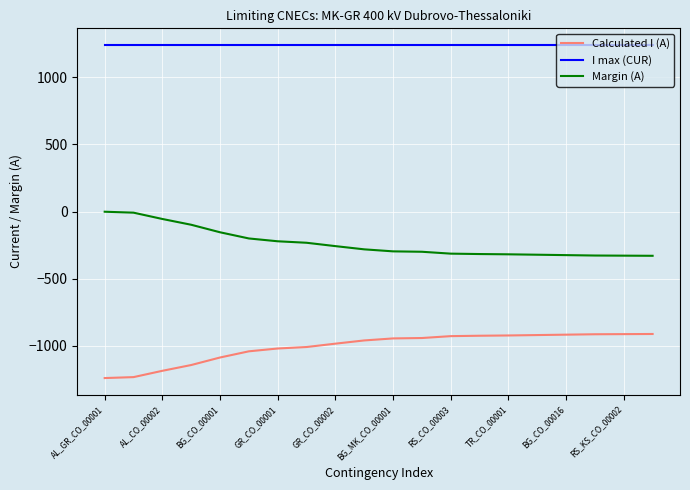

What is the difference between the maximum and minimum values in the Calculated I (A) series?

328